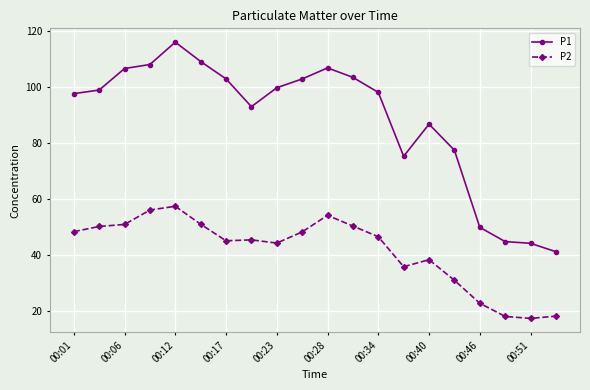

Which series has the largest range (max minus min)?

P1